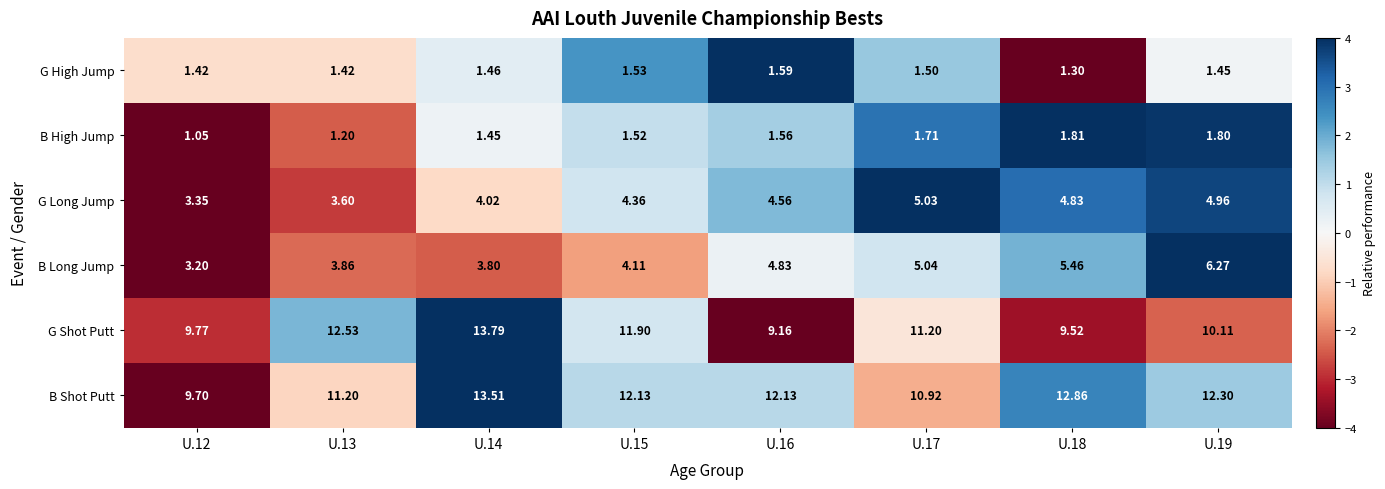

At U.12, list the series in order from smallest to largest.

B High Jump, G High Jump, B Long Jump, G Long Jump, B Shot Putt, G Shot Putt